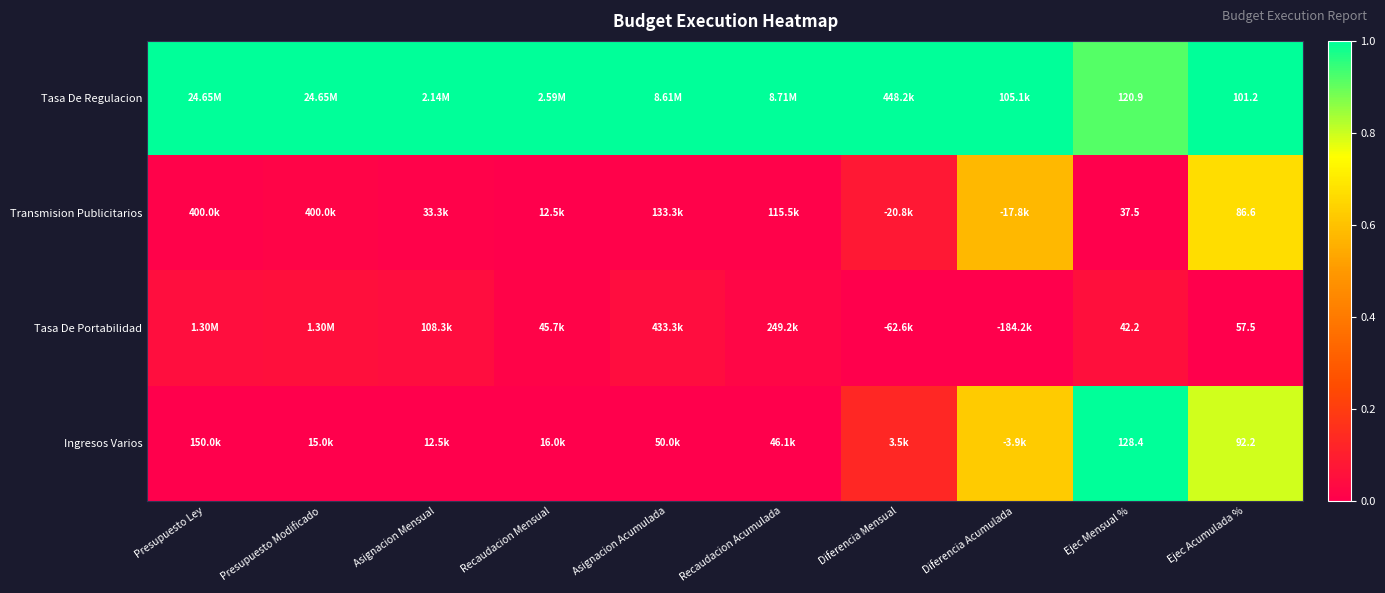

At Ejec Mensual %, list the series in order from smallest to largest.

Transmision Publicitarios, Tasa De Portabilidad, Tasa De Regulacion, Ingresos Varios